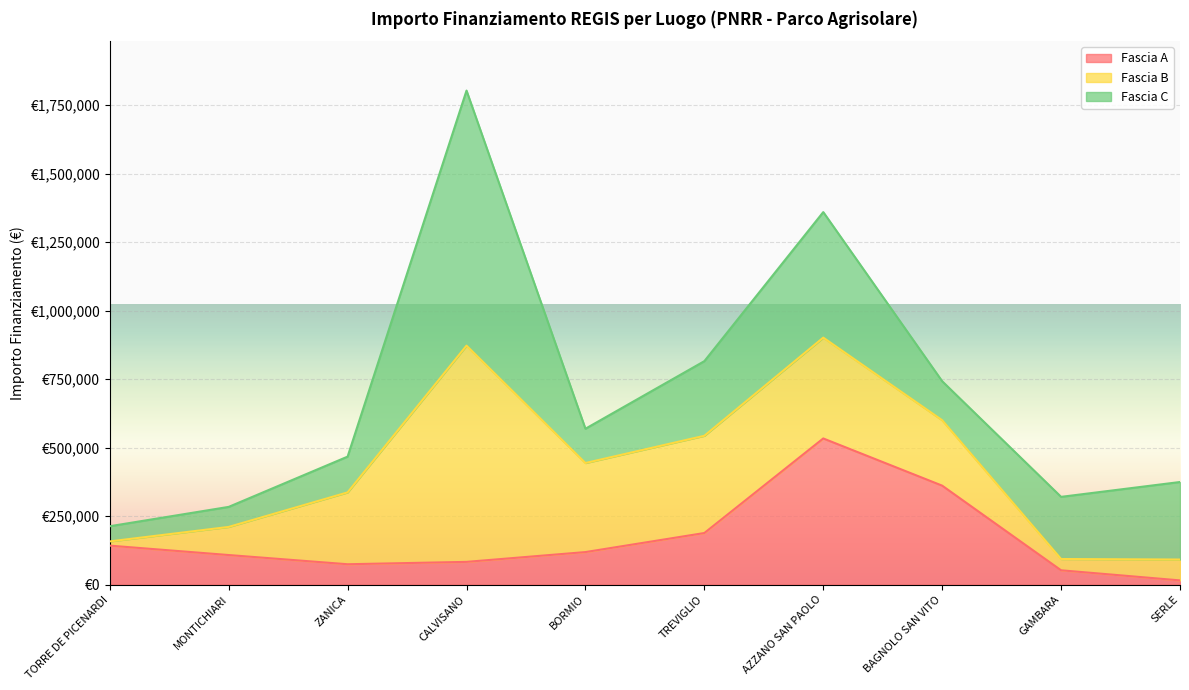

Reading right to left, list all the values displayed in this chart.

Fascia A: 15440.0	52320.0	361240.0	533520.0	188362.2	118800.0	83040.0	74400.0	108000.0	142320.0
Fascia B: 76140.0	41192.0	238829.6	368005.7	354880.0	325026.9	789254.4	262240.0	102630.9	15440.0
Fascia C: 282960.0	226850.0	142361.6	458182.4	272400.0	125175.0	930869.5	130560.0	73108.0	55388.0